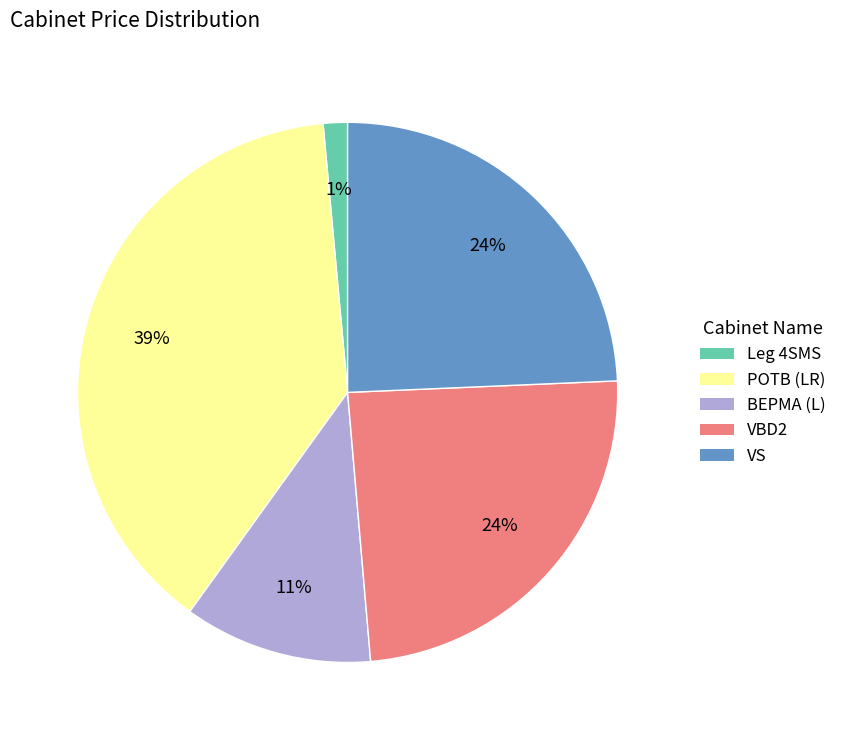

Is VBD2 the majority of the pie?

No